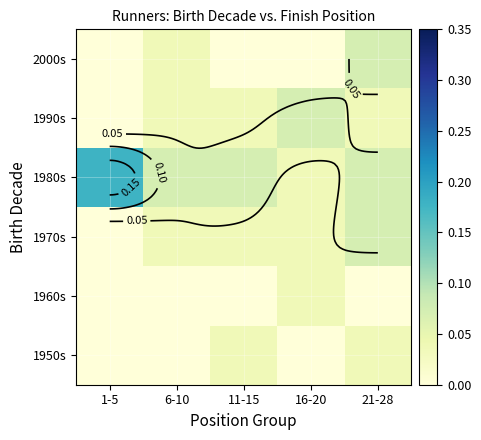

Is the value of 1970s at 6-10 greater than the value of 1980s at 1-5?

No